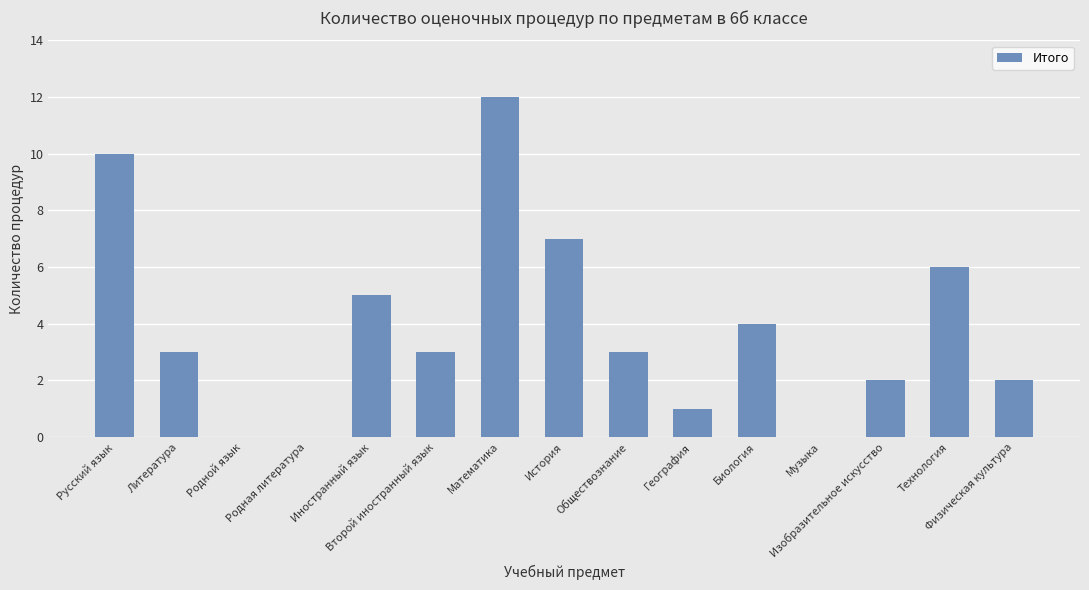

At which label is the value closest to 6?

Технология